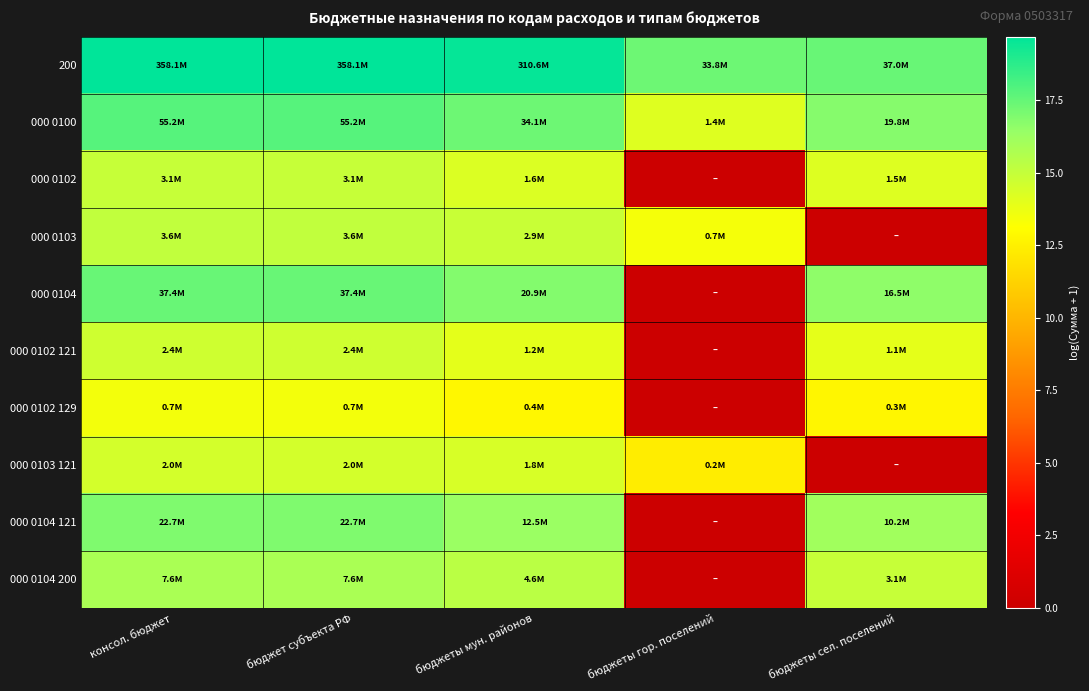

Which series has the largest total across all categories?

200